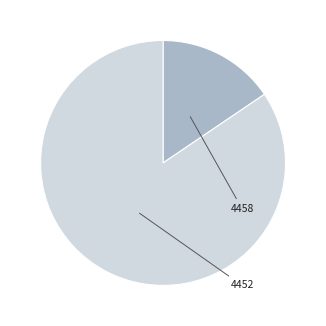

Between 4458 and 4452, which is larger?

4452